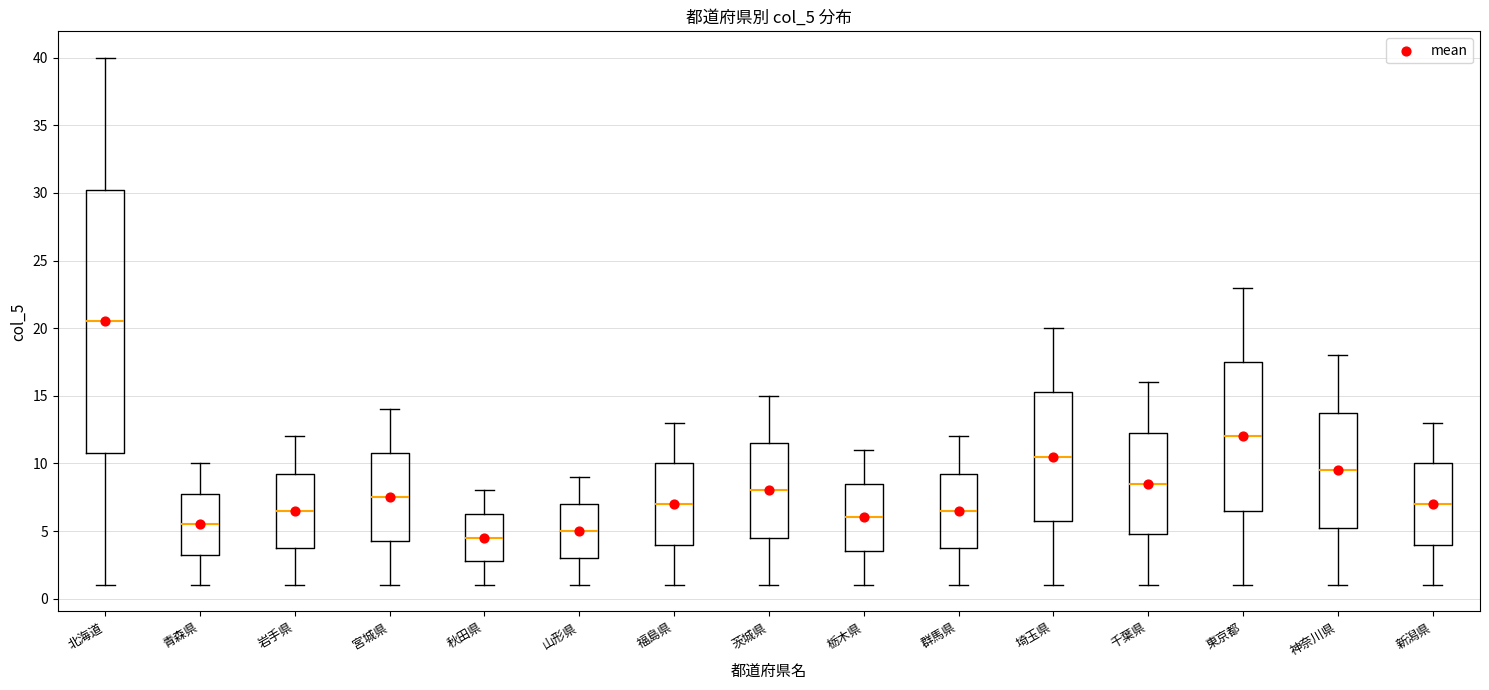

Reading left to right, transcribe this box plot: for each box, give where its median line is, the range the box spans, and where its two whiskers end, as read against the y-axis. The values are not printed on the chart, so give them approximately, as read against the axis.

北海道: median 20.5, box 11.0 to 30.5, whiskers 1.0 to 40.0
青森県: median 5.5, box 3.5 to 8.0, whiskers 1.0 to 10.0
岩手県: median 6.5, box 4.0 to 9.5, whiskers 1.0 to 12.0
宮城県: median 7.5, box 4.5 to 11.0, whiskers 1.0 to 14.0
秋田県: median 4.5, box 3.0 to 6.5, whiskers 1.0 to 8.0
山形県: median 5.0, box 3.0 to 7.0, whiskers 1.0 to 9.0
福島県: median 7.0, box 4.0 to 10.0, whiskers 1.0 to 13.0
茨城県: median 8.0, box 4.5 to 11.5, whiskers 1.0 to 15.0
栃木県: median 6.0, box 3.5 to 8.5, whiskers 1.0 to 11.0
群馬県: median 6.5, box 4.0 to 9.5, whiskers 1.0 to 12.0
埼玉県: median 10.5, box 6.0 to 15.5, whiskers 1.0 to 20.0
千葉県: median 8.5, box 5.0 to 12.5, whiskers 1.0 to 16.0
東京都: median 12.0, box 6.5 to 17.5, whiskers 1.0 to 23.0
神奈川県: median 9.5, box 5.5 to 14.0, whiskers 1.0 to 18.0
新潟県: median 7.0, box 4.0 to 10.0, whiskers 1.0 to 13.0